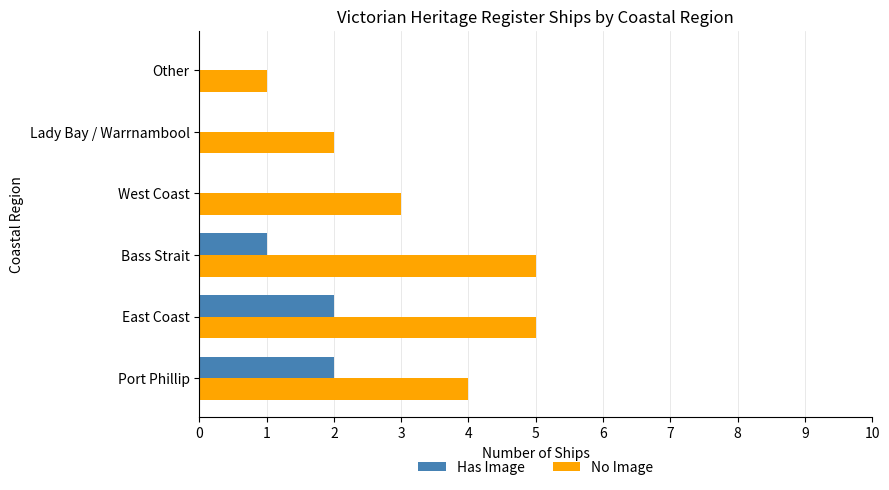

Which series has the widest spread of values?

No Image